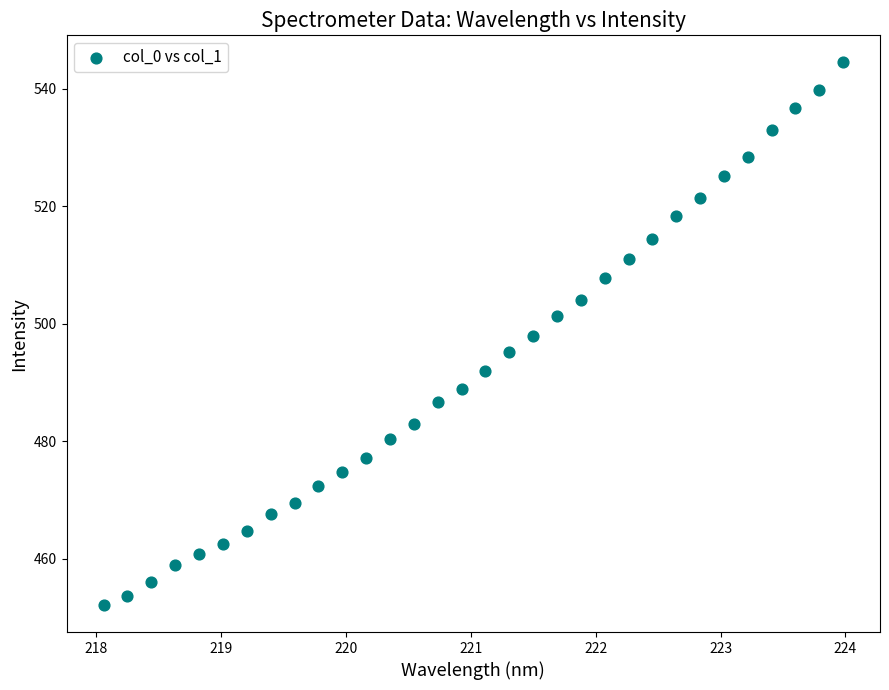

What is the range of Y values (max minus min)?

92.4